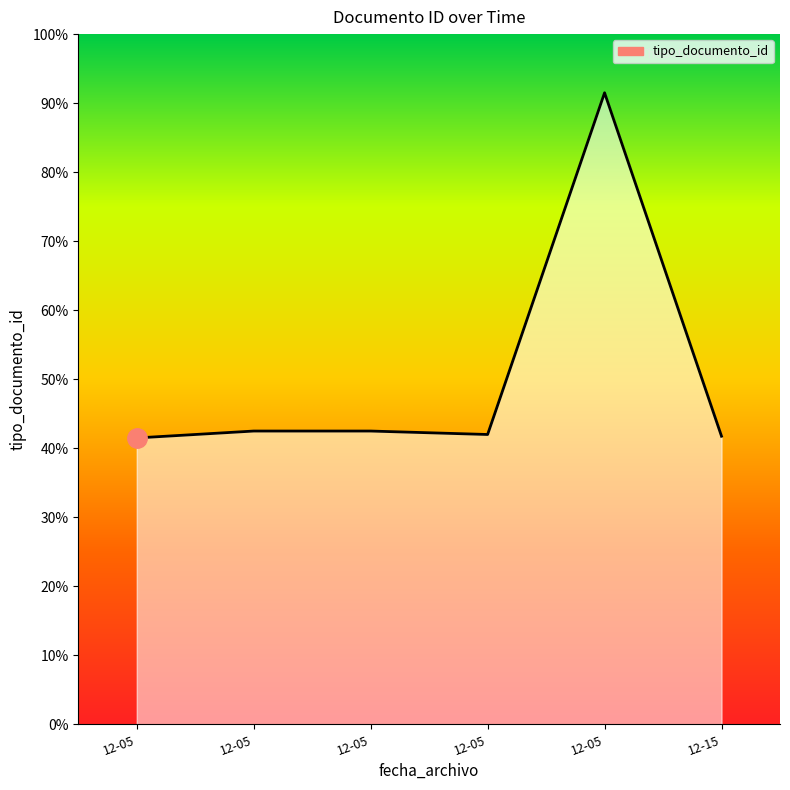

Reading left to right, list all the values displayed in this chart.

166	170	170	168	366	167